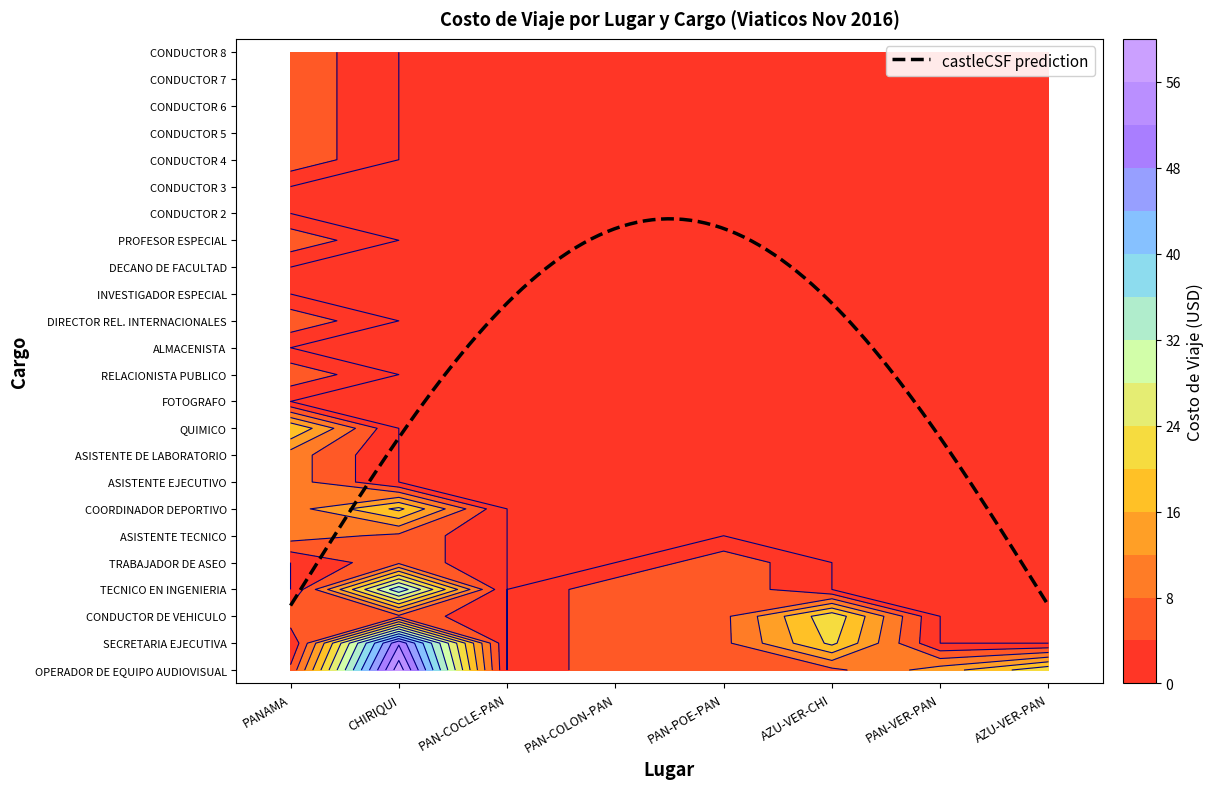

True or false: PANAMA-COCLE-PANAMA has a value of 0.0 at 0.

True